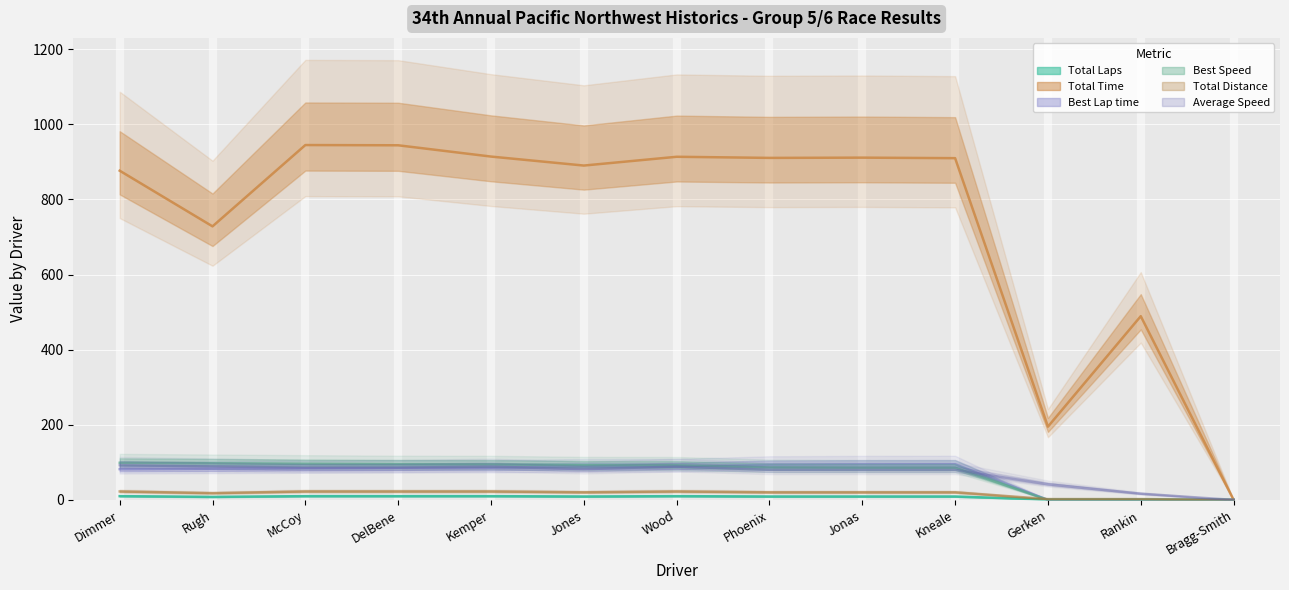

How many intersections are there between Average Speed and Best Speed?

1